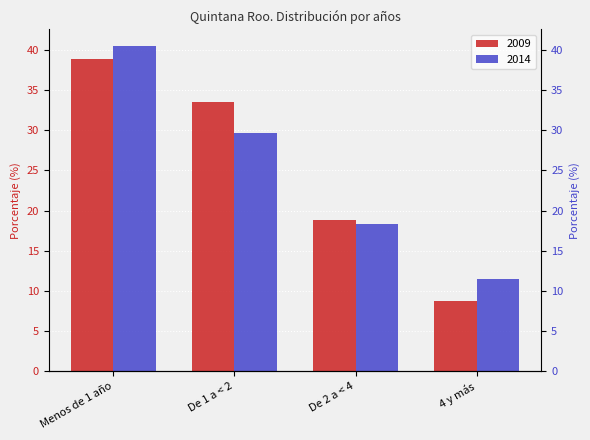

What is the label of the 3rd bar from the left?

De 2 a < 4